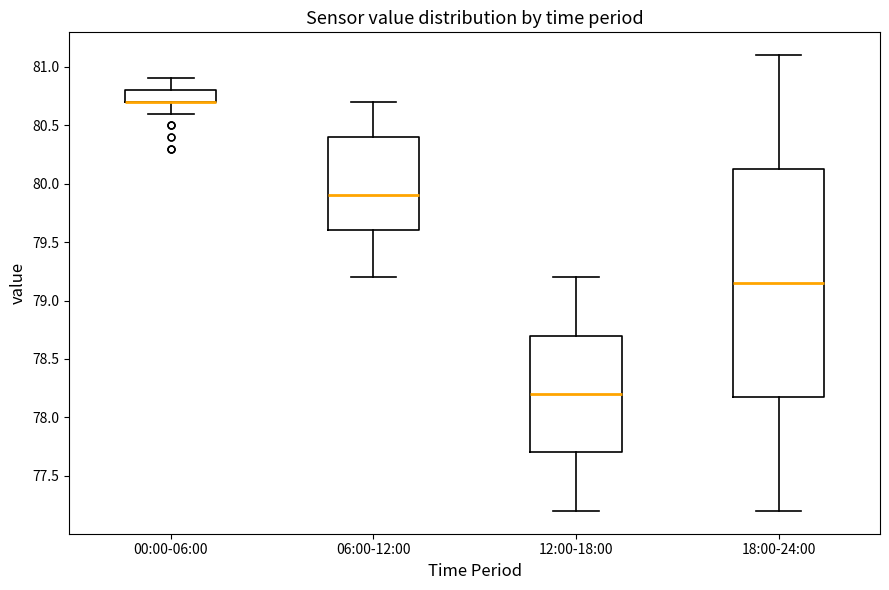

Where does the median line of the box for 18:00-24:00 sit on the y-axis? The values are not printed on the chart, so give them approximately, as read against the axis.

79.15